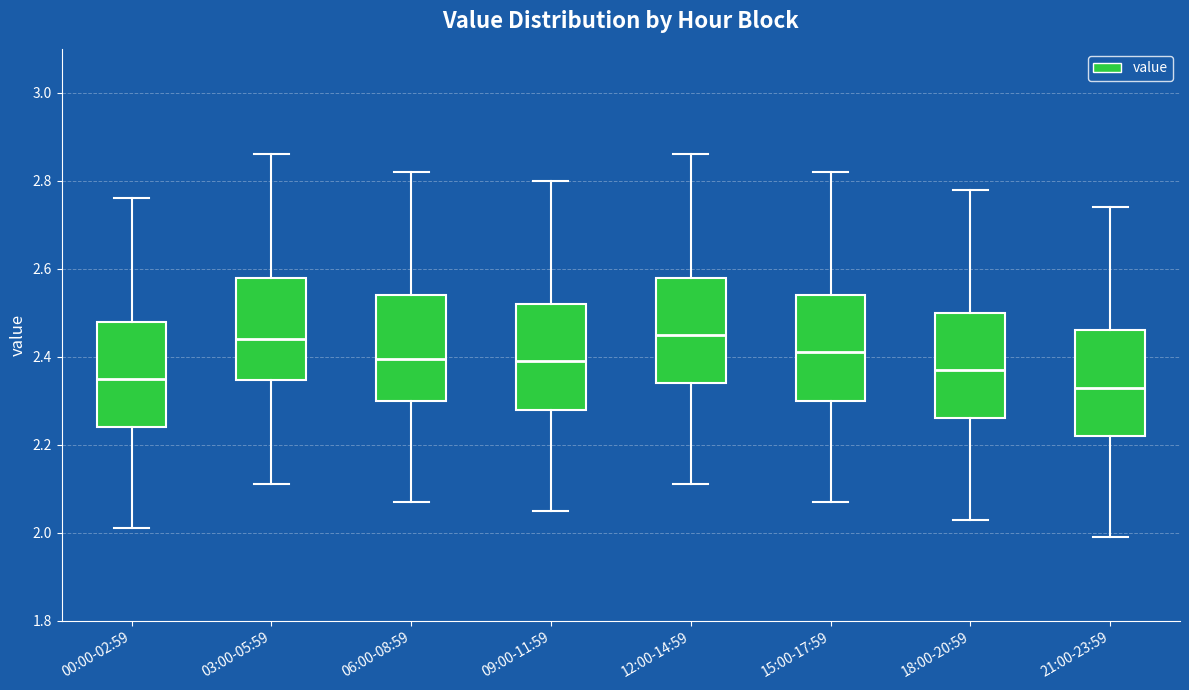

Reading left to right, transcribe this box plot: for each box, give where its median line is, the range the box spans, and where its two whiskers end, as read against the y-axis. The values are not printed on the chart, so give them approximately, as read against the axis.

00:00-02:59: median 2.36, box 2.24 to 2.48, whiskers 2.02 to 2.76
03:00-05:59: median 2.44, box 2.34 to 2.58, whiskers 2.12 to 2.86
06:00-08:59: median 2.40, box 2.30 to 2.54, whiskers 2.08 to 2.82
09:00-11:59: median 2.40, box 2.28 to 2.52, whiskers 2.06 to 2.80
12:00-14:59: median 2.46, box 2.34 to 2.58, whiskers 2.12 to 2.86
15:00-17:59: median 2.42, box 2.30 to 2.54, whiskers 2.08 to 2.82
18:00-20:59: median 2.38, box 2.26 to 2.50, whiskers 2.04 to 2.78
21:00-23:59: median 2.34, box 2.22 to 2.46, whiskers 2.00 to 2.74